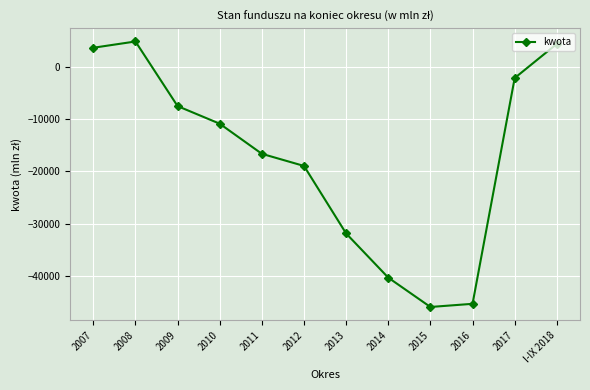

Rank the categories by value from highest to lowest.

2008, I-IX 2018, 2007, 2017, 2009, 2010, 2011, 2012, 2013, 2014, 2016, 2015